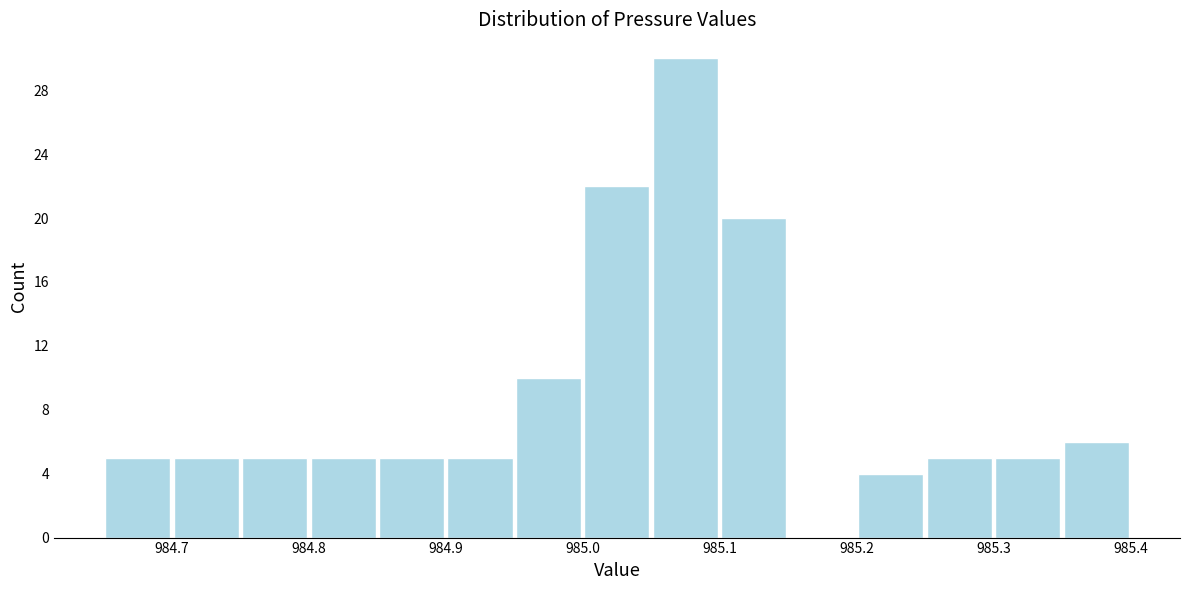

How tall is the bar that spans 984.85 to 984.90 on the x-axis? The values are not printed on the chart, so give them approximately, as read against the axis.

5